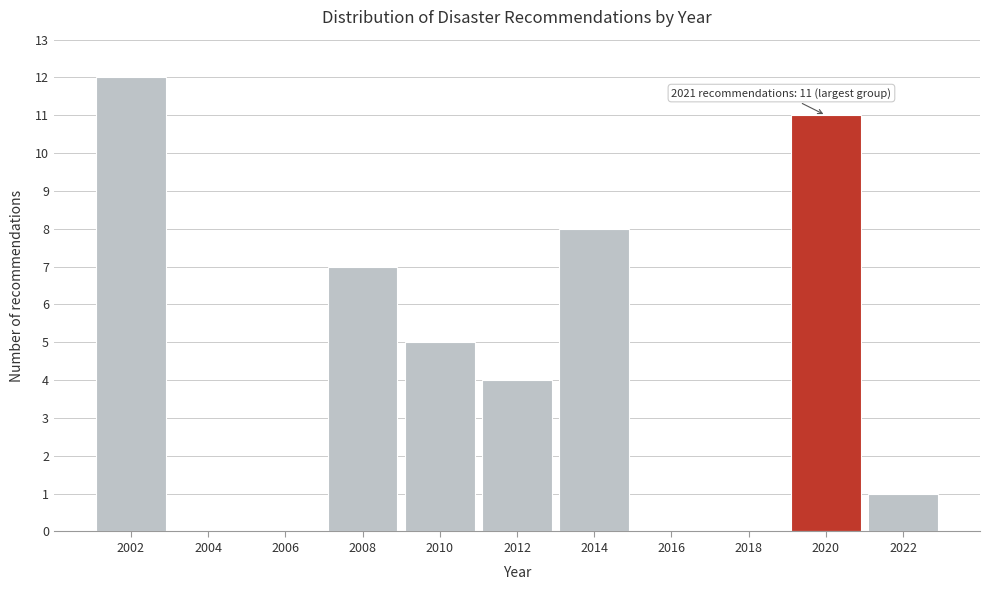

Reading left to right, what are all the values shown in this chart?

2002=12	2004=0	2006=0	2008=7	2010=5	2012=4	2014=8	2016=0	2018=0	2020=11	2022=1